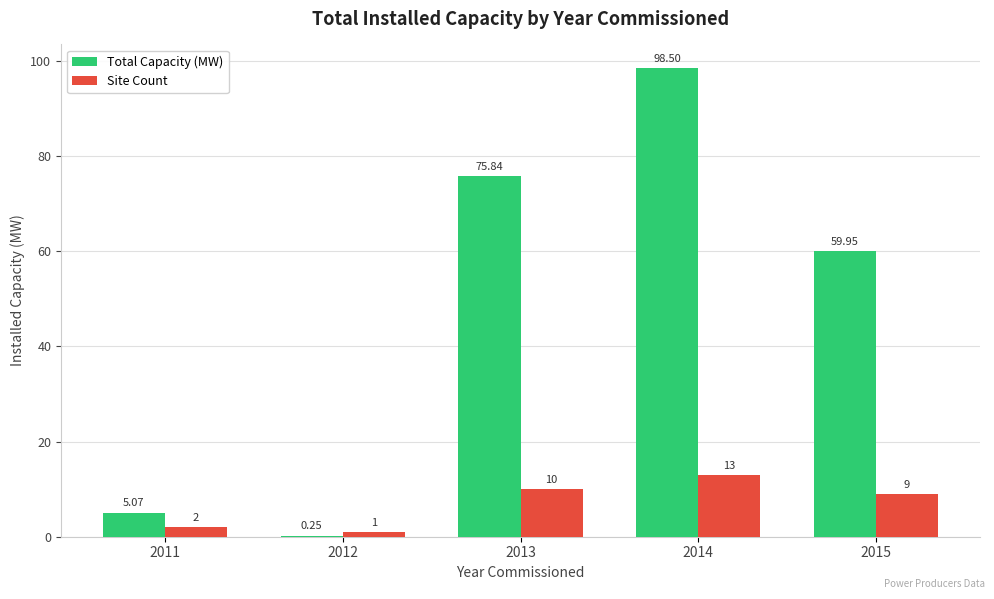

Where is Total Capacity (MW) nearest to the value 49?

2015